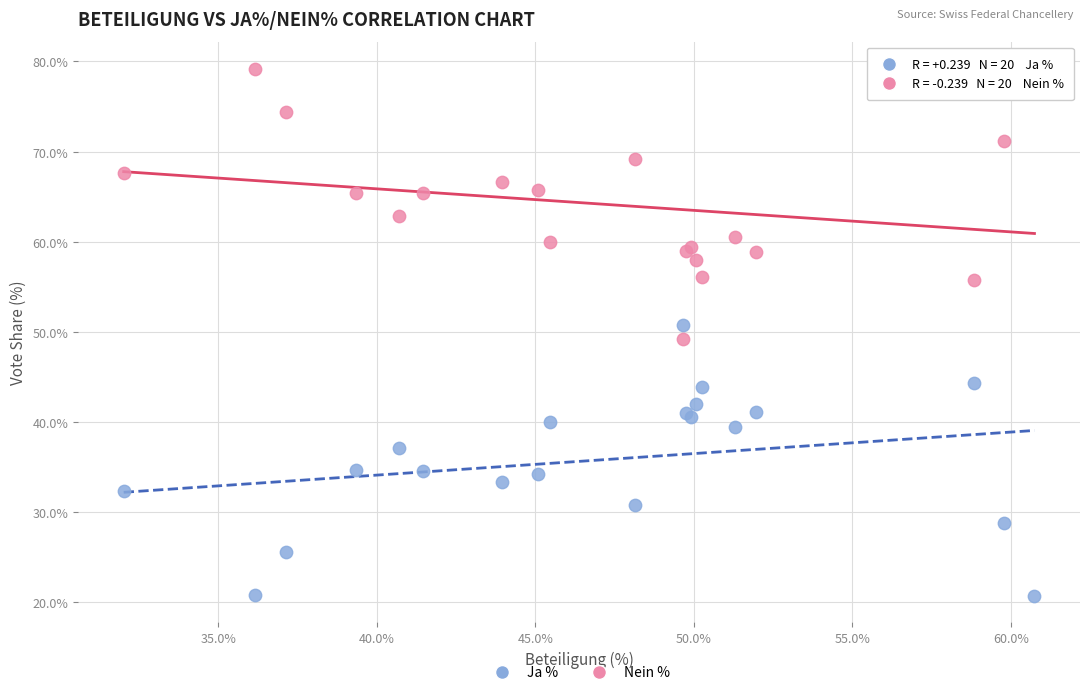

Which series reaches the maximum Y coordinate?

Nein %